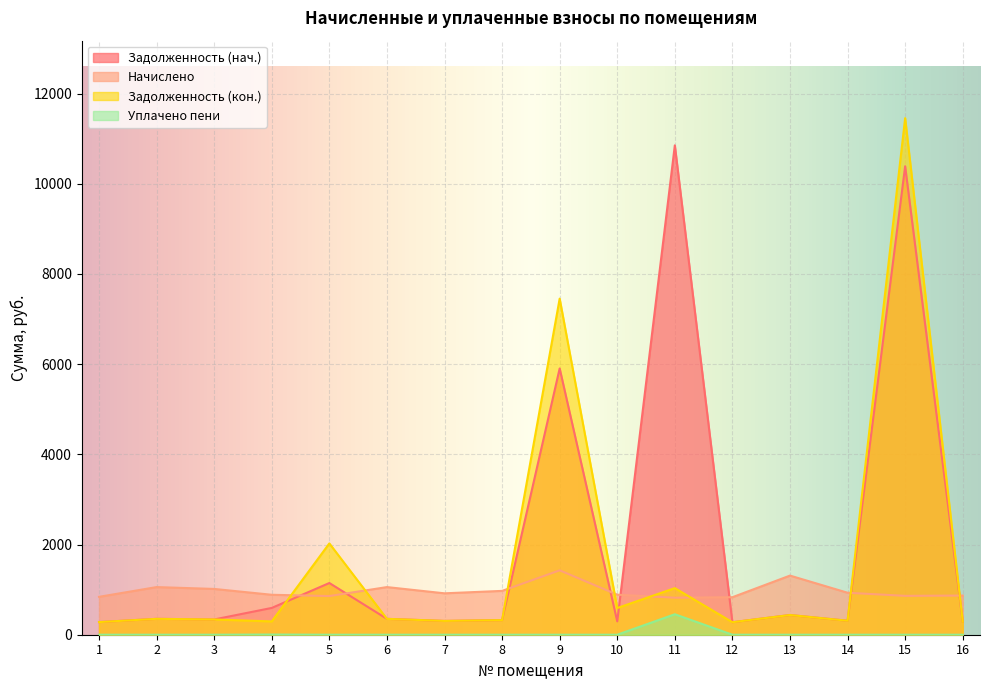

Does the chart display data point markers on the line(s)?

No